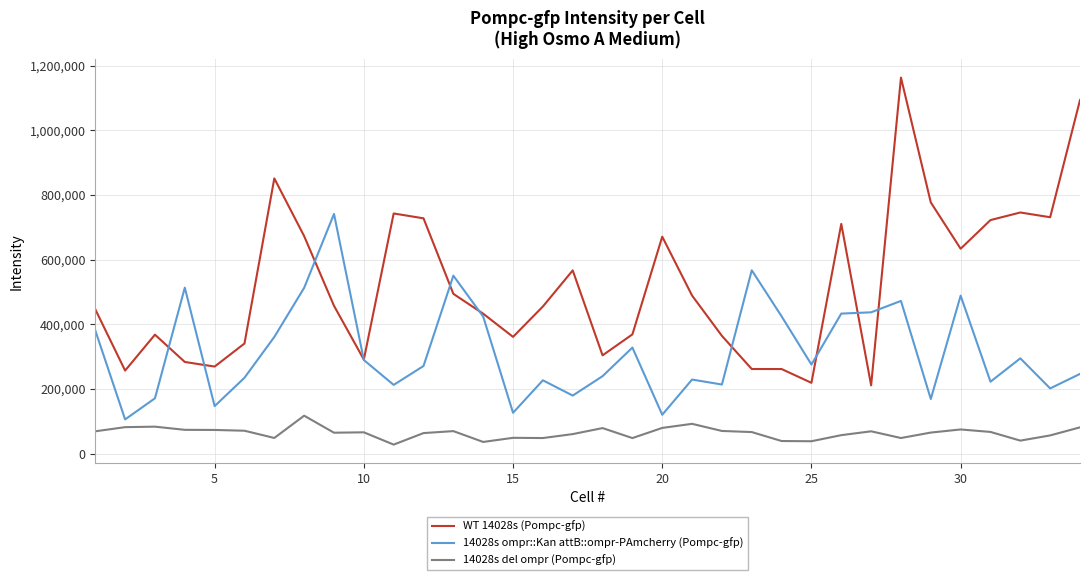

What is the average value of the 14028s del ompr (Pompc-gfp) series?

63629